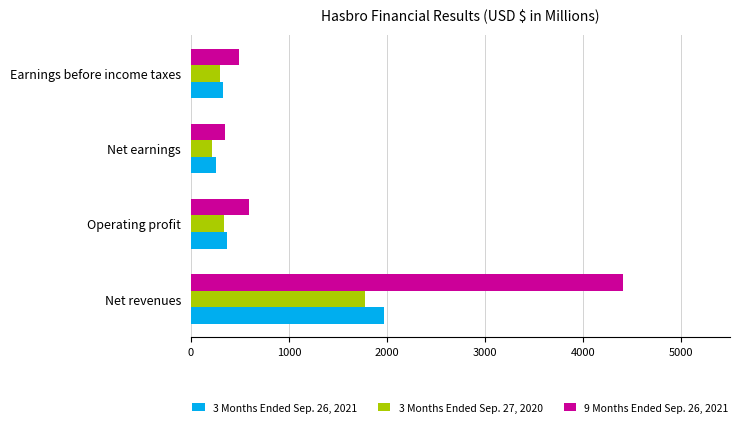

The value of 3 Months Ended Sep. 26, 2021 at Operating profit is 367.9. True or false?

True